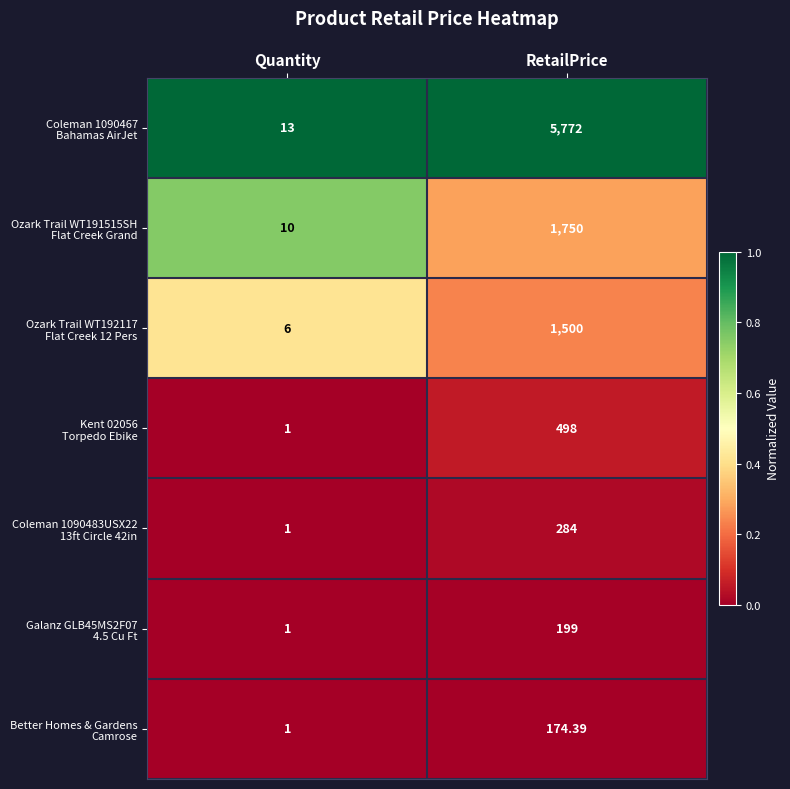

What is the difference between the highest and lowest values at RetailPrice?

5597.6